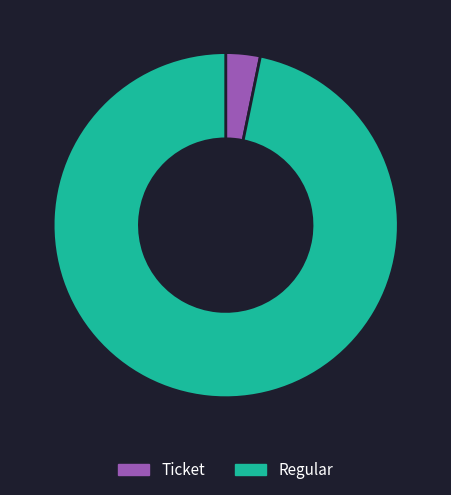

Approximately how many times larger is the value at Regular compared to Ticket?

30.0